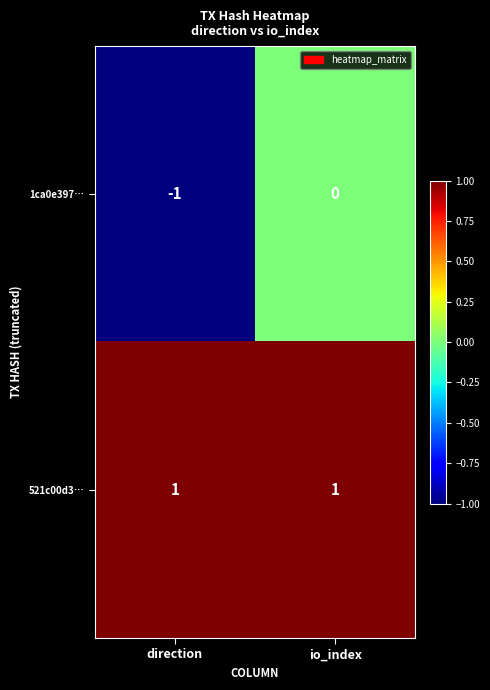

What is the smallest value displayed?

-1